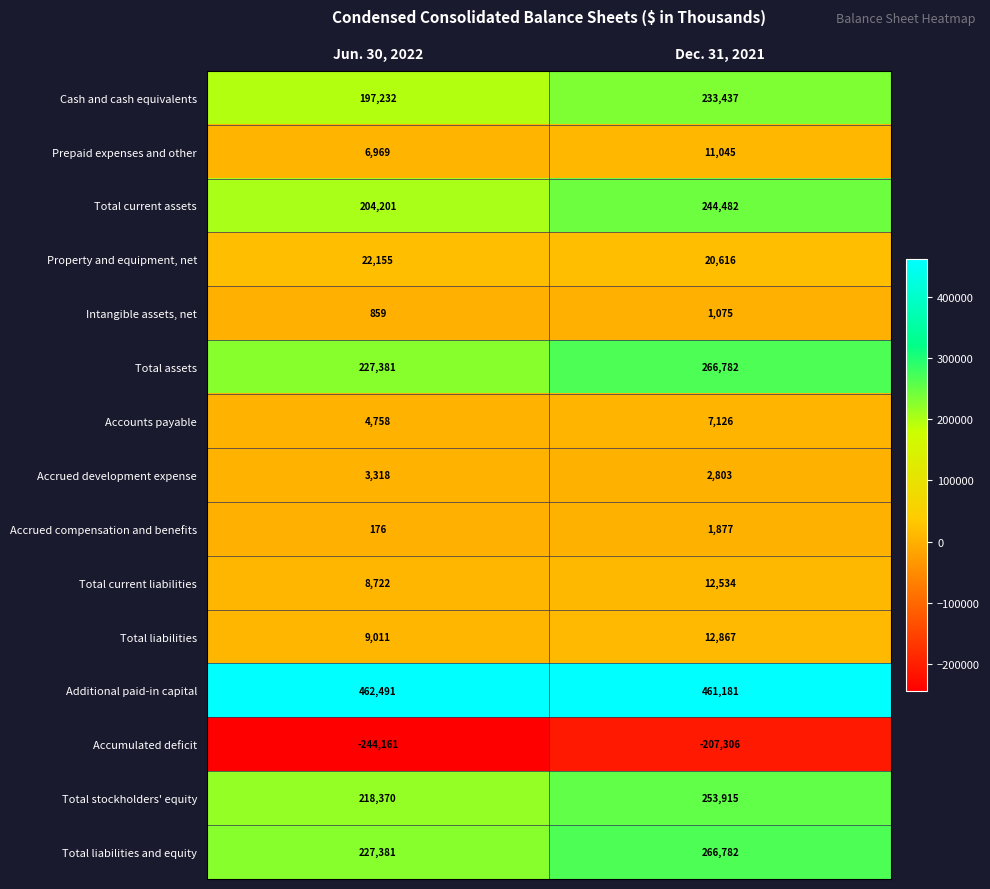

Where is Total liabilities nearest to the value 10939?

Jun. 30, 2022